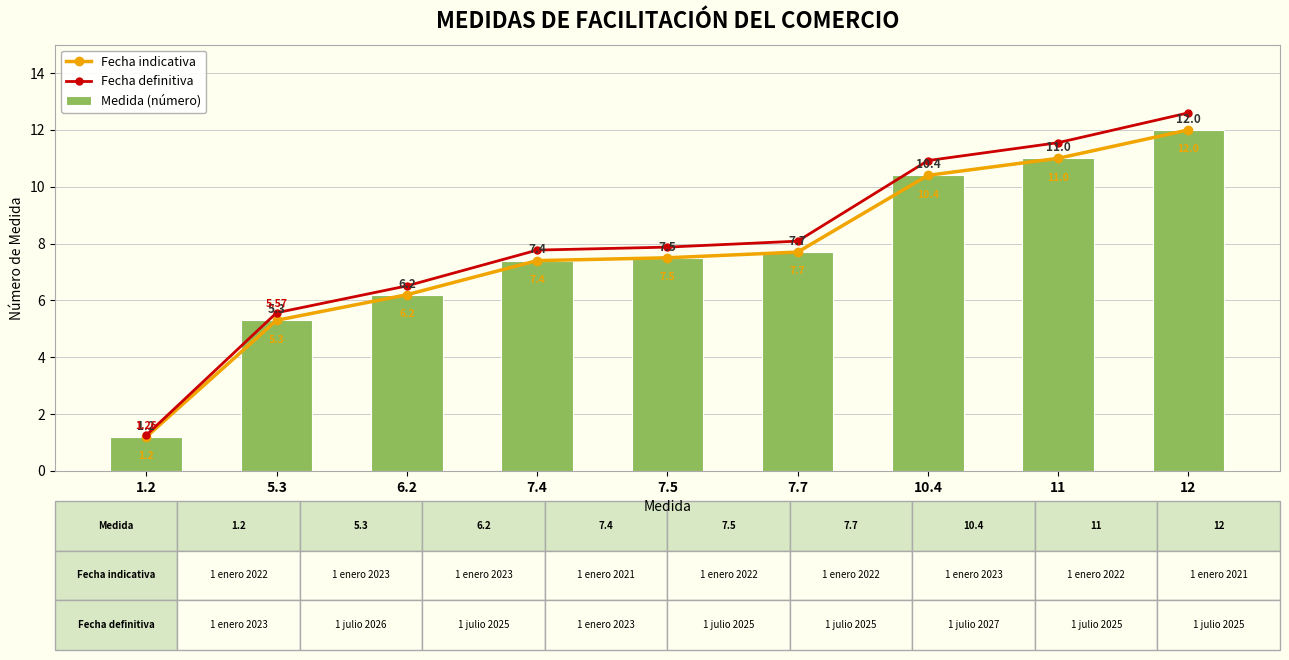

What are all the series names shown in the legend?

Fecha indicativa, Fecha definitiva, Medida (número)